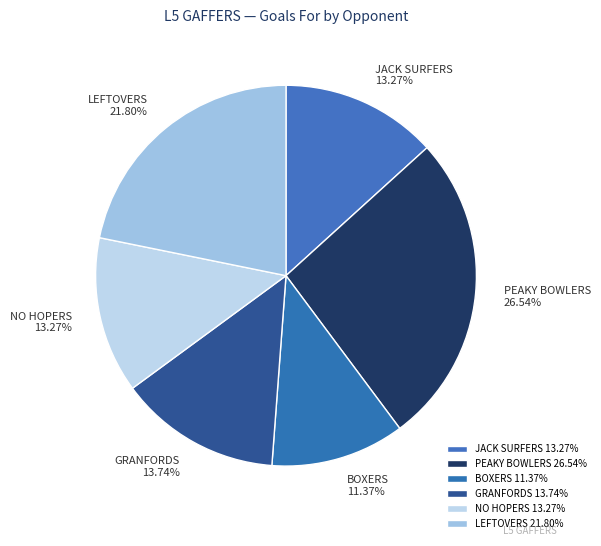

Do LEFTOVERS and PEAKY BOWLERS together represent more than half of the pie?

No